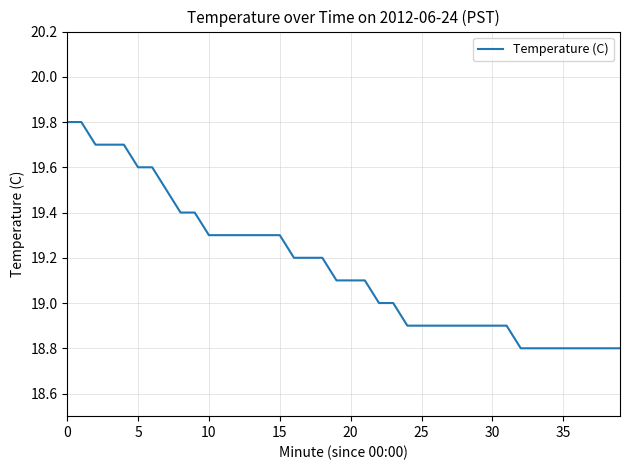

What is the difference between the maximum and minimum values?

1.0